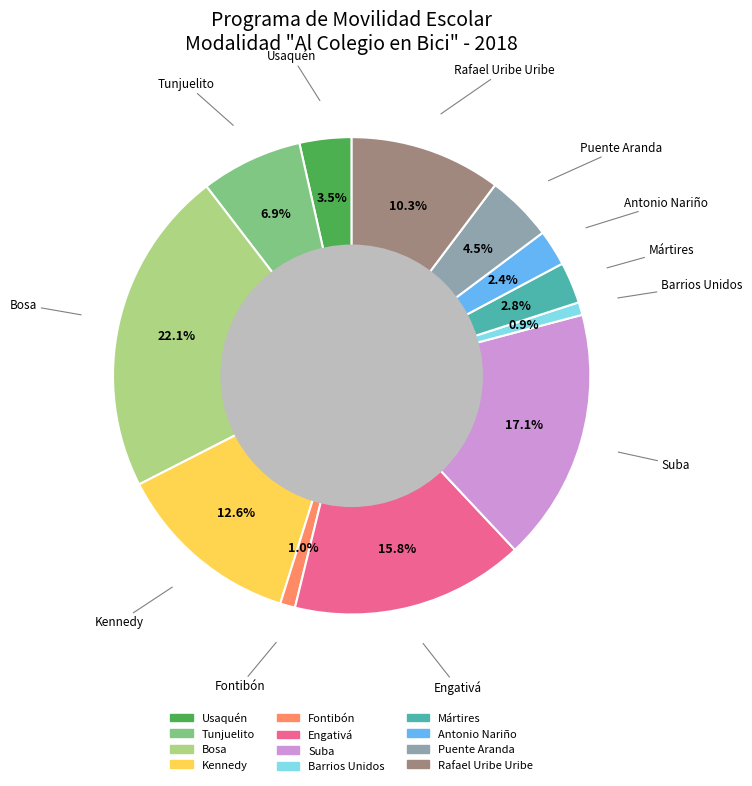

Which category has the biggest portion of the pie?

Bosa